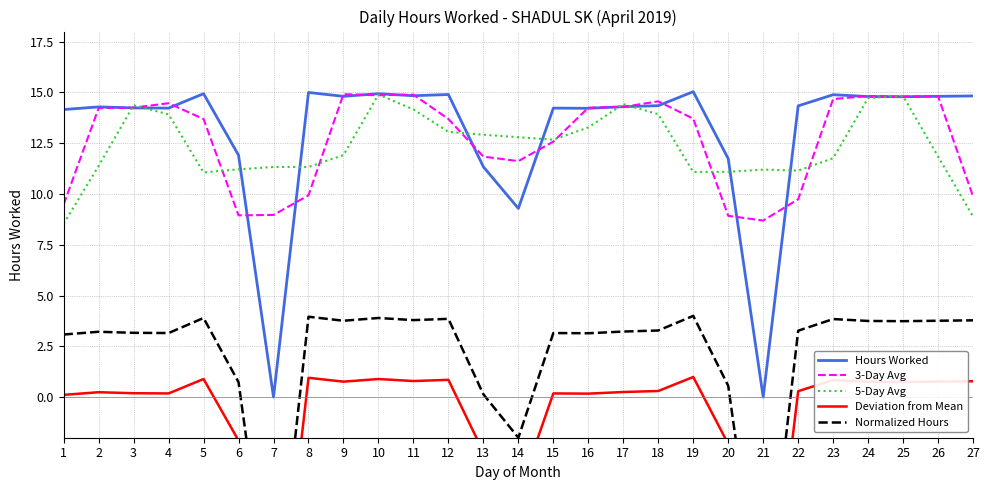

Reading right to left, what are all the values shown in this chart?

Hours Worked: 27=14.8	26=14.8	25=14.8	24=14.8	23=14.9	22=14.3	21=0.0	20=11.7	19=15.0	18=14.3	17=14.3	16=14.2	15=14.2	14=9.3	13=11.3	12=14.9	11=14.8	10=14.9	9=14.8	8=15.0	7=0.0	6=11.9	5=14.9	4=14.2	3=14.2	2=14.3	1=14.2
3-Day Avg: 27=9.9	26=14.8	25=14.8	24=14.8	23=14.7	22=9.7	21=8.7	20=8.9	19=13.7	18=14.6	17=14.3	16=14.2	15=12.6	14=11.6	13=11.8	12=13.7	11=14.9	10=14.9	9=14.9	8=9.9	7=9.0	6=8.9	5=13.7	4=14.5	3=14.3	2=14.2	1=9.5
5-Day Avg: 27=8.9	26=11.8	25=14.8	24=14.7	23=11.8	22=11.2	21=11.2	20=11.1	19=11.1	18=13.9	17=14.4	16=13.3	15=12.7	14=12.8	13=12.9	12=13.1	11=14.2	10=14.9	9=11.9	8=11.3	7=11.3	6=11.2	5=11.1	4=13.9	3=14.4	2=11.4	1=8.5
Deviation from Mean: 27=0.8	26=0.8	25=0.7	24=0.8	23=0.8	22=0.3	21=-14.0	20=-2.3	19=1.0	18=0.3	17=0.3	16=0.2	15=0.2	14=-4.8	13=-2.7	12=0.9	11=0.8	10=0.9	9=0.8	8=1.0	7=-14.0	6=-2.1	5=0.9	4=0.2	3=0.2	2=0.2	1=0.1
Normalized Hours: 27=3.8	26=3.8	25=3.7	24=3.7	23=3.8	22=3.3	21=-11.7	20=0.6	19=4.0	18=3.3	17=3.2	16=3.1	15=3.2	14=-2.0	13=0.1	12=3.9	11=3.8	10=3.9	9=3.8	8=4.0	7=-11.7	6=0.7	5=3.9	4=3.2	3=3.2	2=3.2	1=3.1